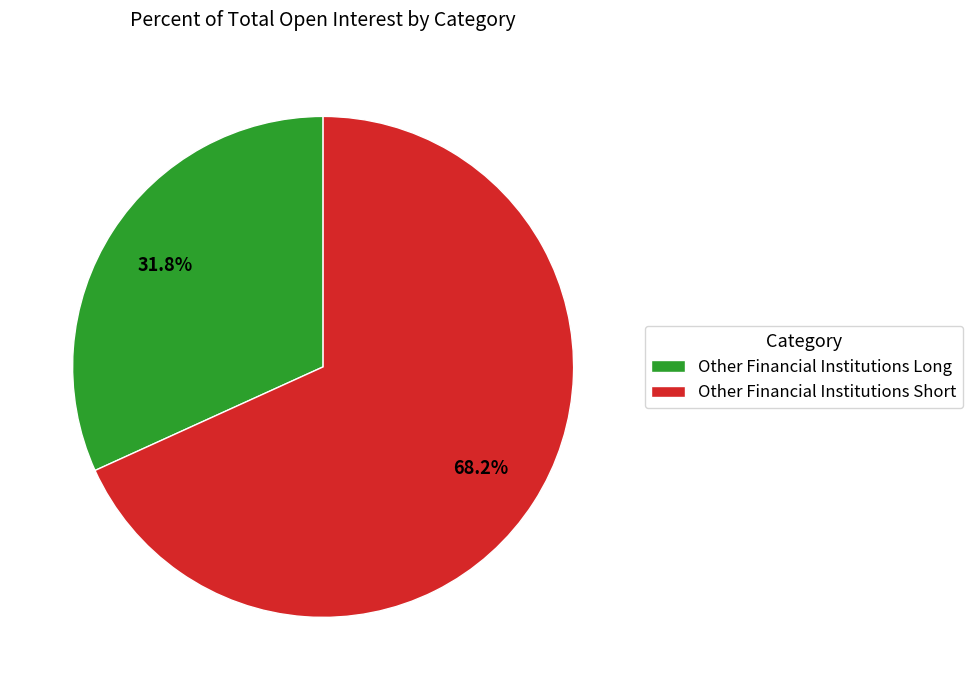

What is the ratio of the value at Other Financial Institutions Short to the value at Other Financial Institutions Long?

2.1